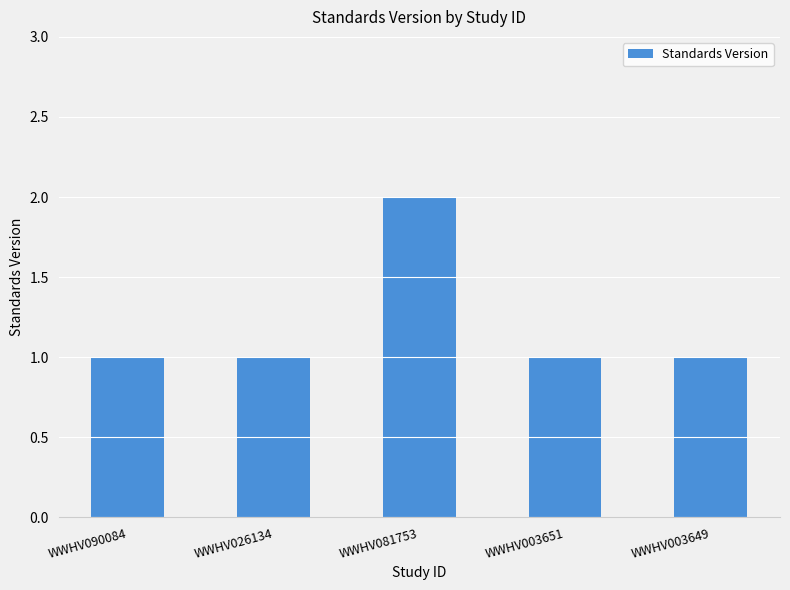

What is the maximum value shown in the chart?

2